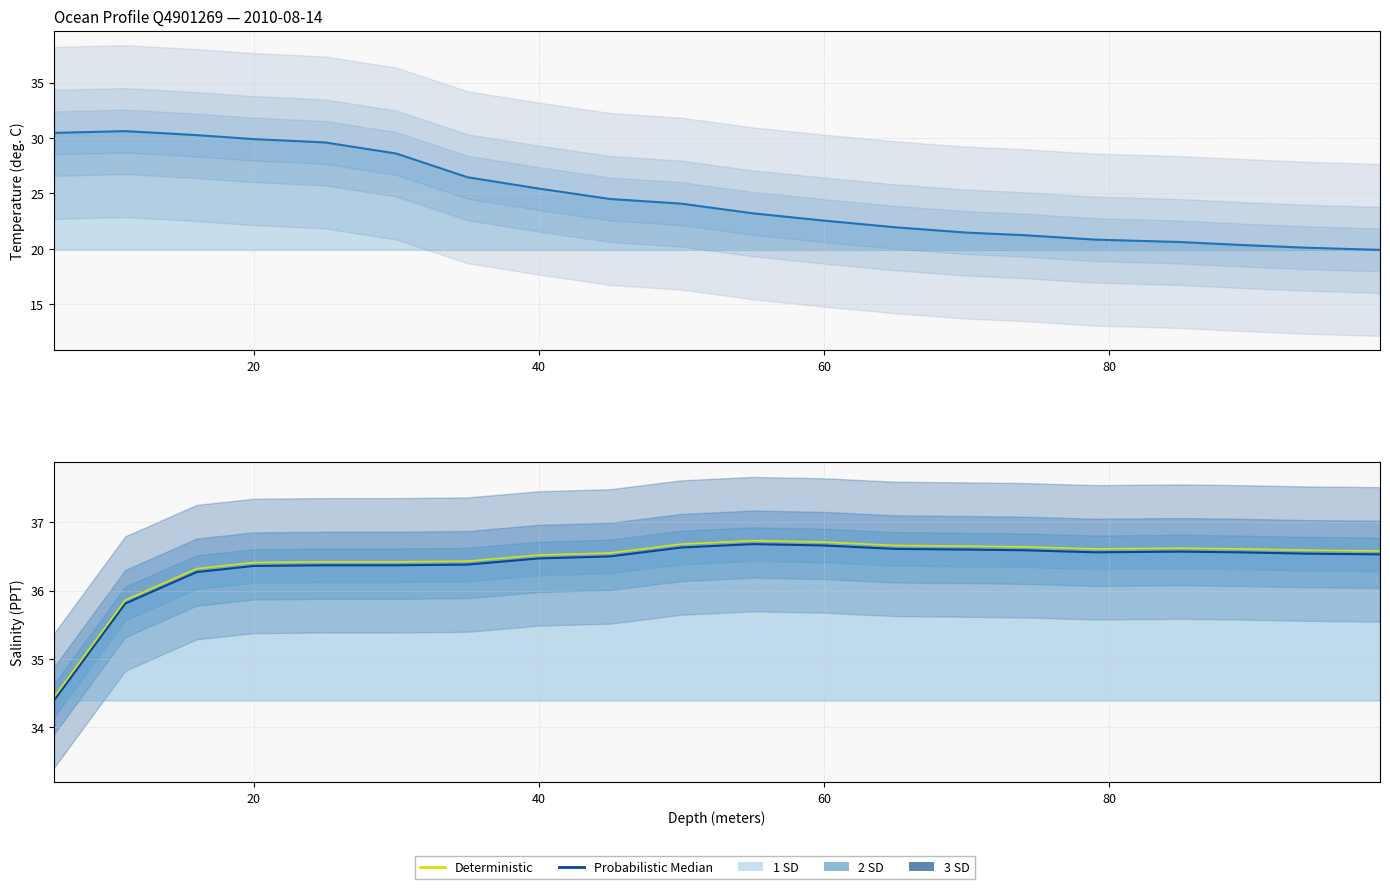

True or false: Temperature and Deterministic intersect in this chart.

False